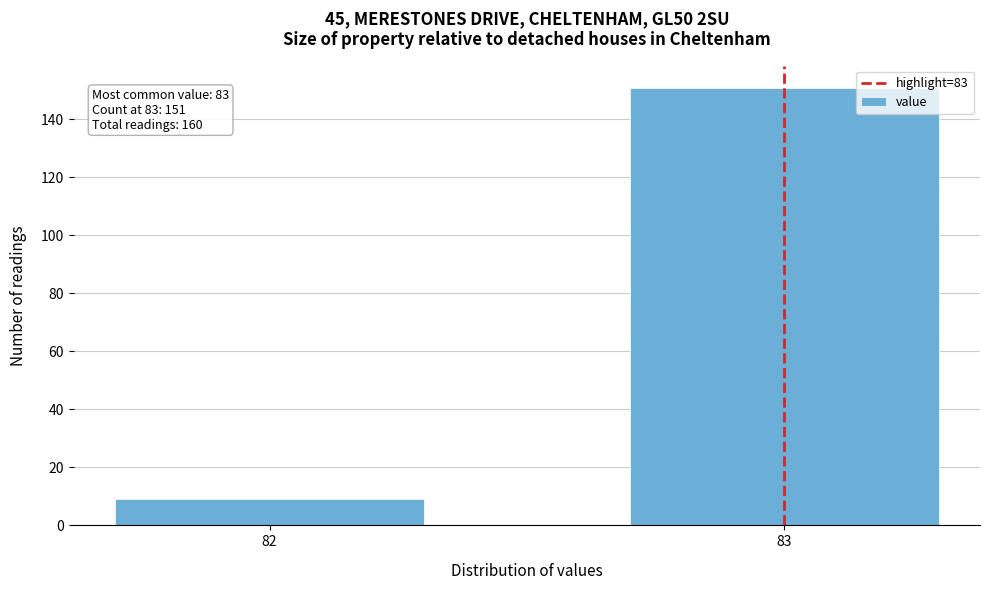

Reading left to right, list all the values displayed in this chart.

9	151